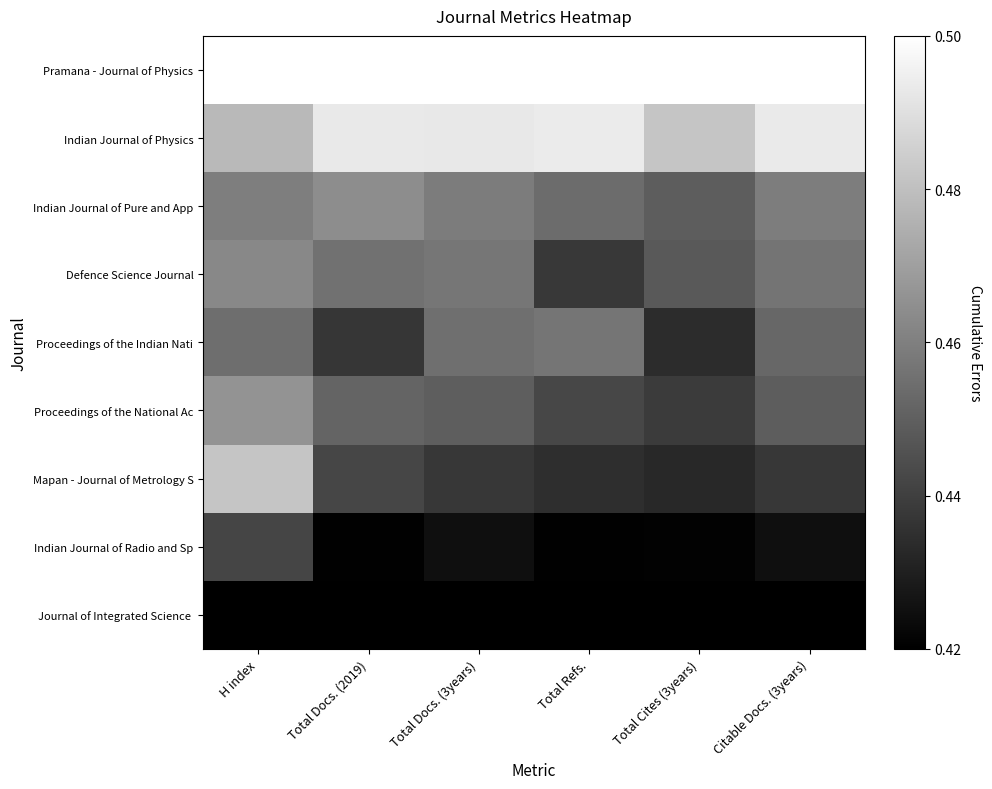

Which has a higher value, Citable Docs. (3years) or H index?

Citable Docs. (3years)